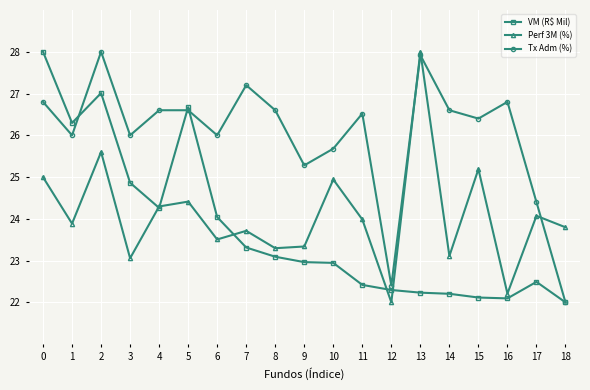

What is the smallest value displayed?

22.0